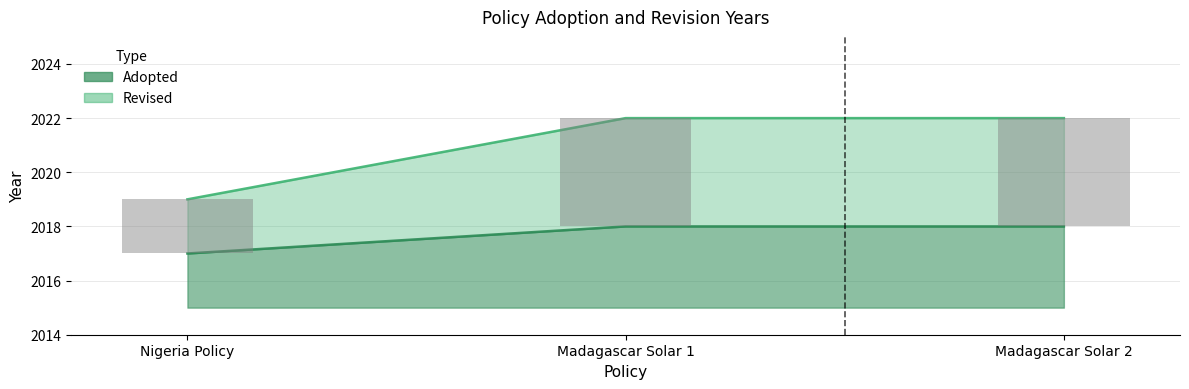

Does the chart contain stacked bars?

No